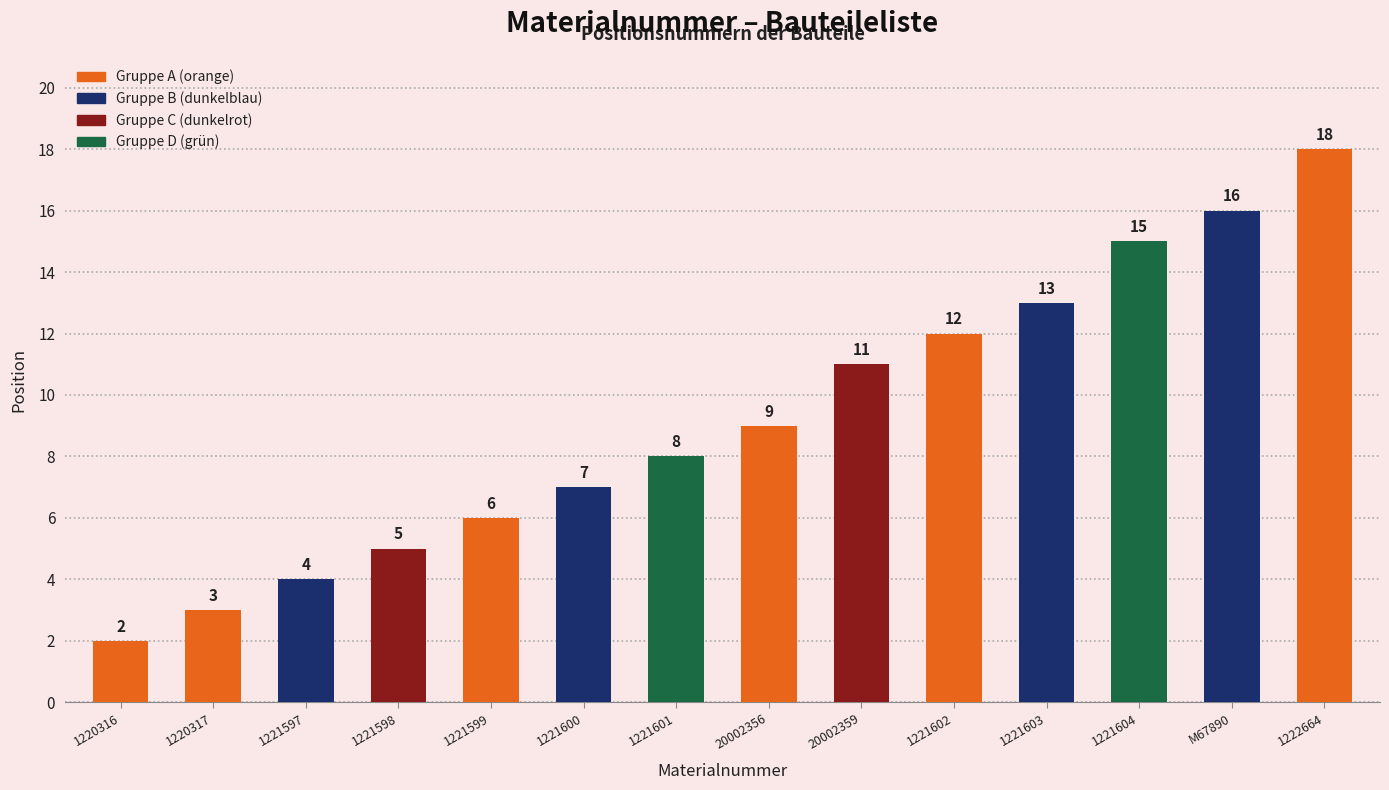

What is the value of the 3rd bar from the left?

4